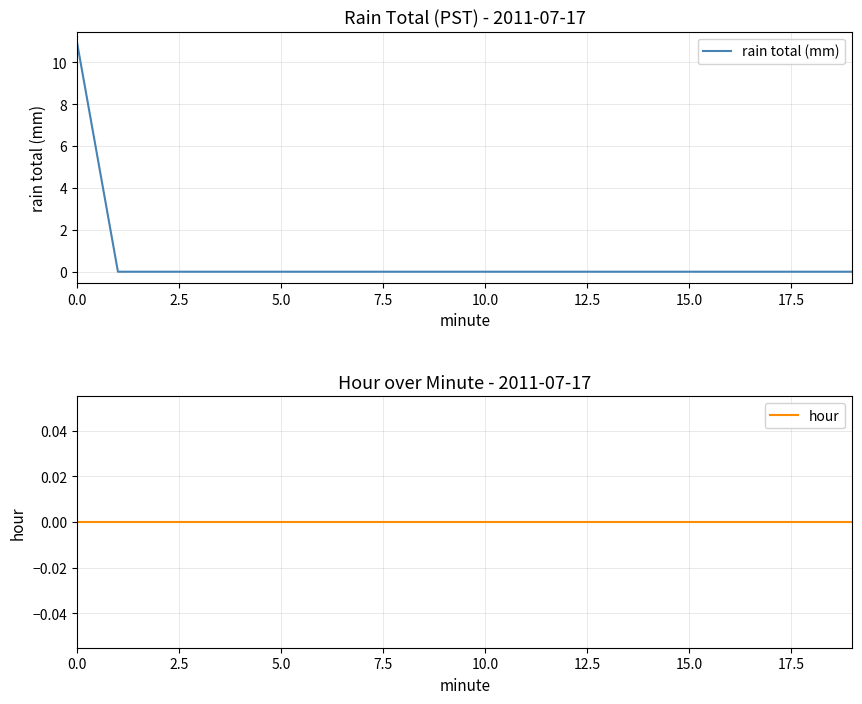

How many distinct data groups are displayed?

2